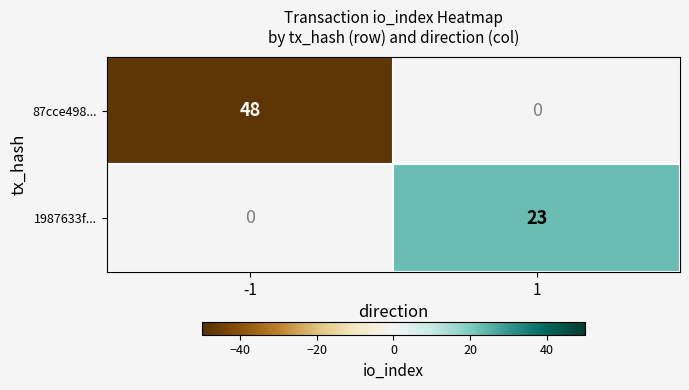

At how many categories does at least one series exceed 8?

2